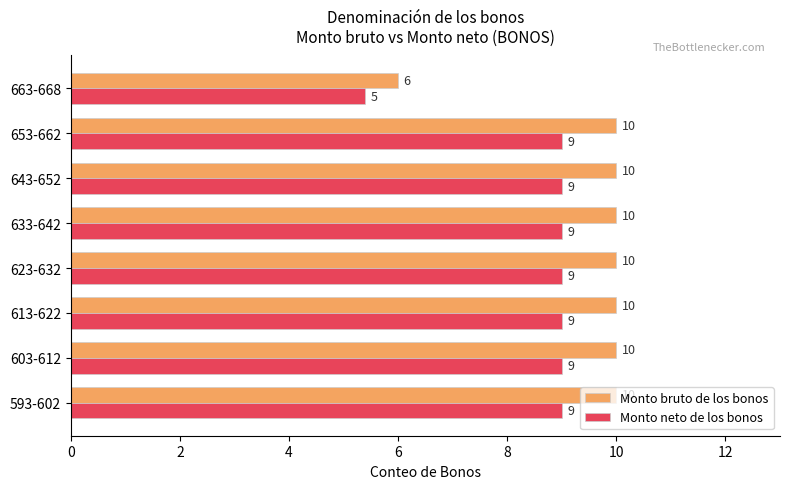

Is it true that Monto neto de los bonos equals 9.0 at 613-622?

True